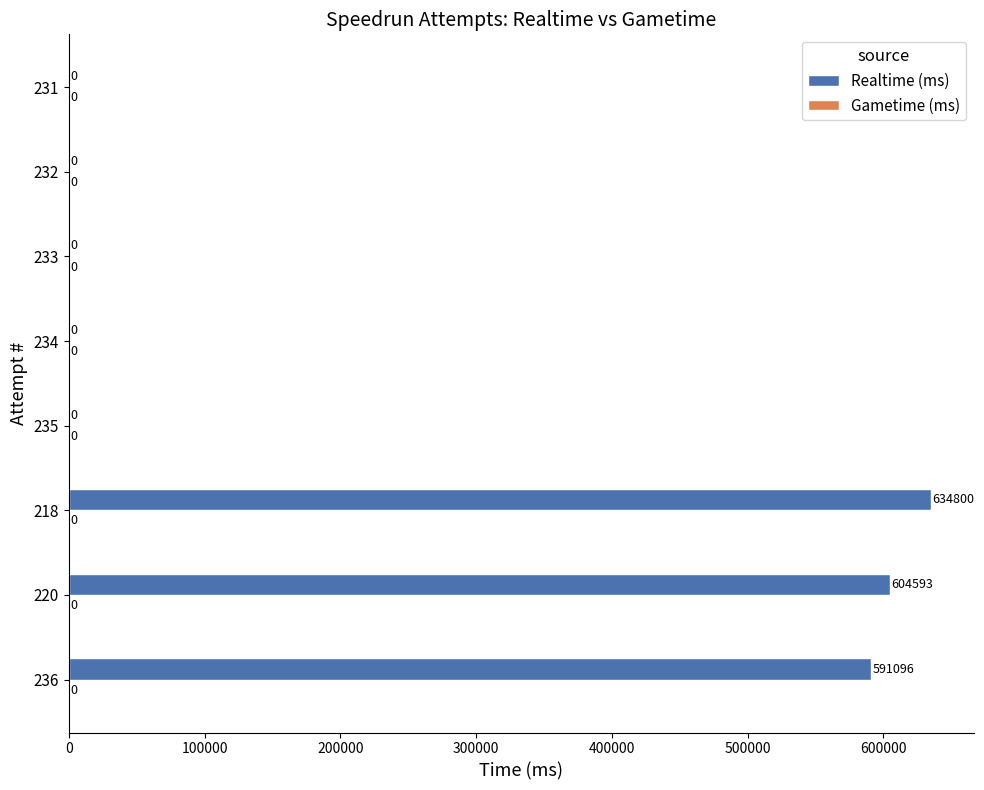

What is the sum of all values?

1830489